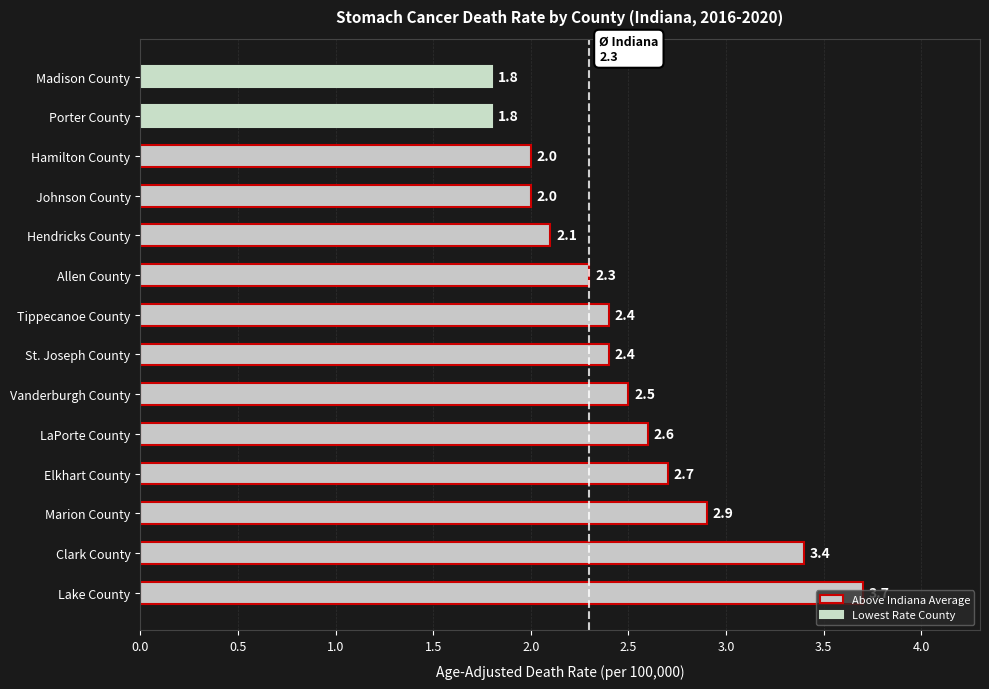

Is it true that the value at LaPorte County is 2.6?

True